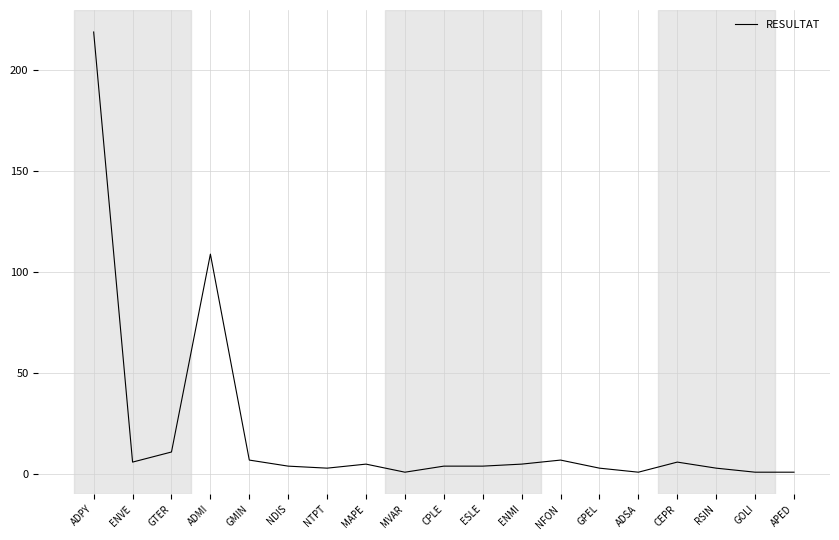

What is the greatest value displayed?

219